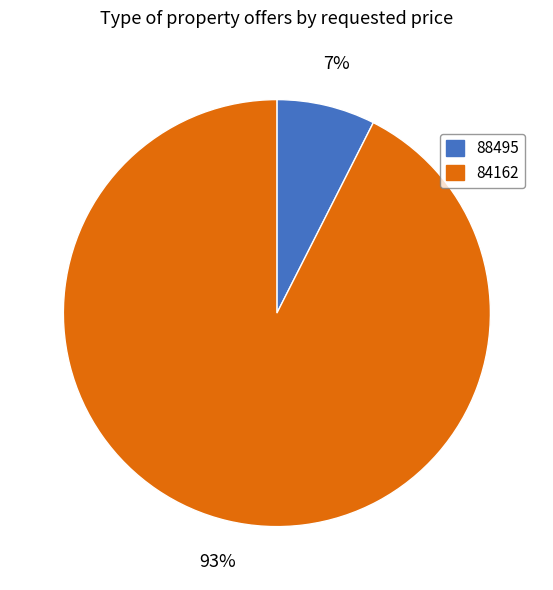

The 84162 slice represents 93% of the pie. True or false?

True